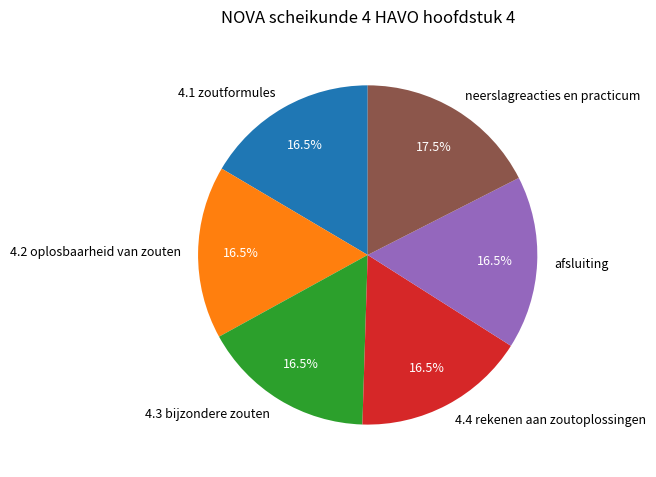

What is the total percentage of neerslagreacties en practicum and 4.4 rekenen aan zoutoplossingen?

34.0%